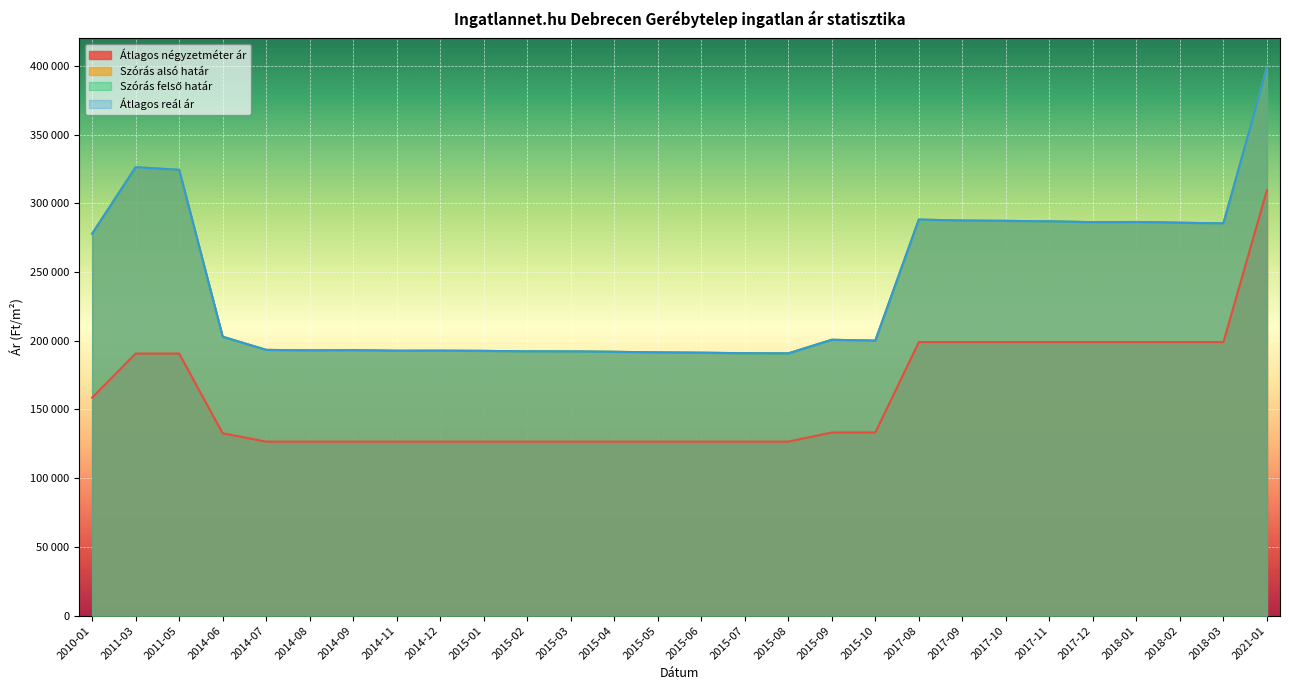

What are all the series names shown in the legend?

Átlagos négyzetméter ár, Szórás alsó határ, Szórás felső határ, Átlagos reál ár